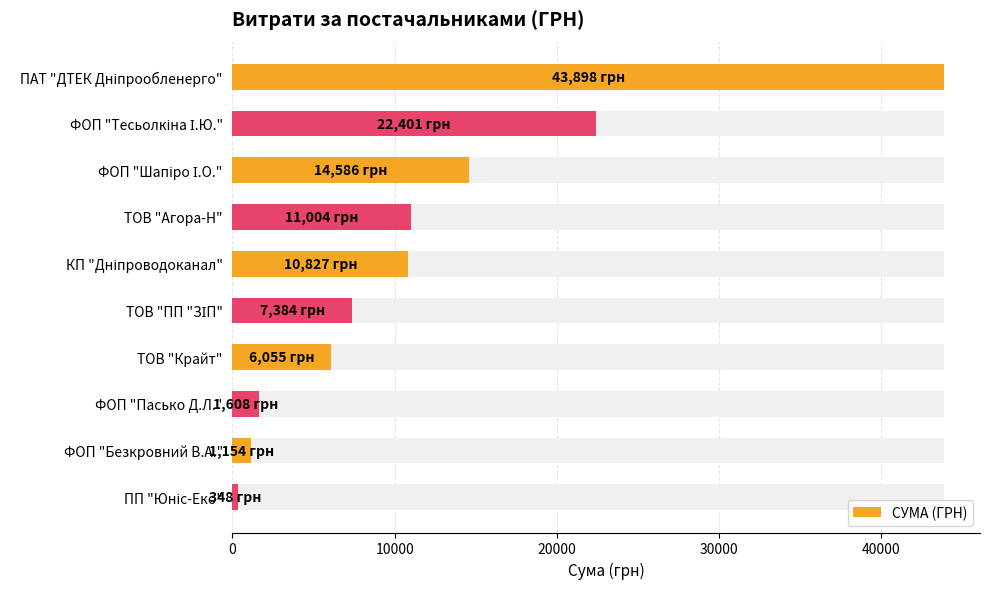

What is the greatest value displayed?

43897.6